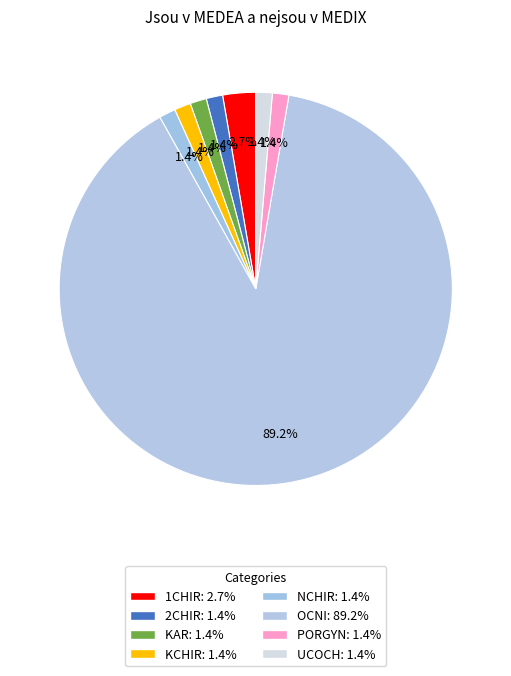

How many segments does this pie chart have?

8